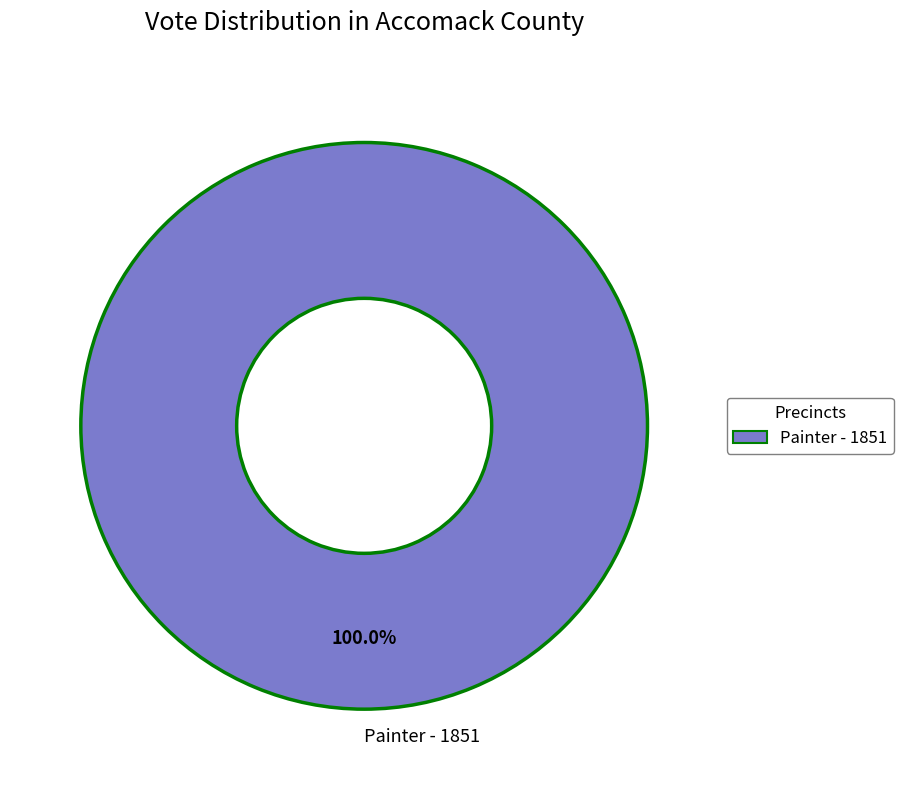

To the nearest percent, what percentage of the pie is Painter - 1851?

100%